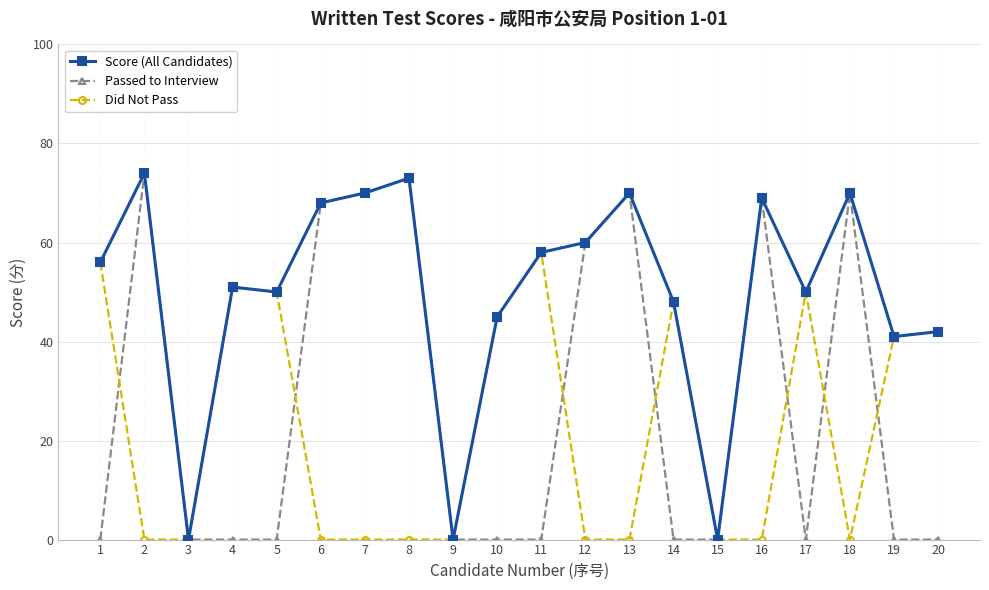

How many categories are shown in the chart?

20